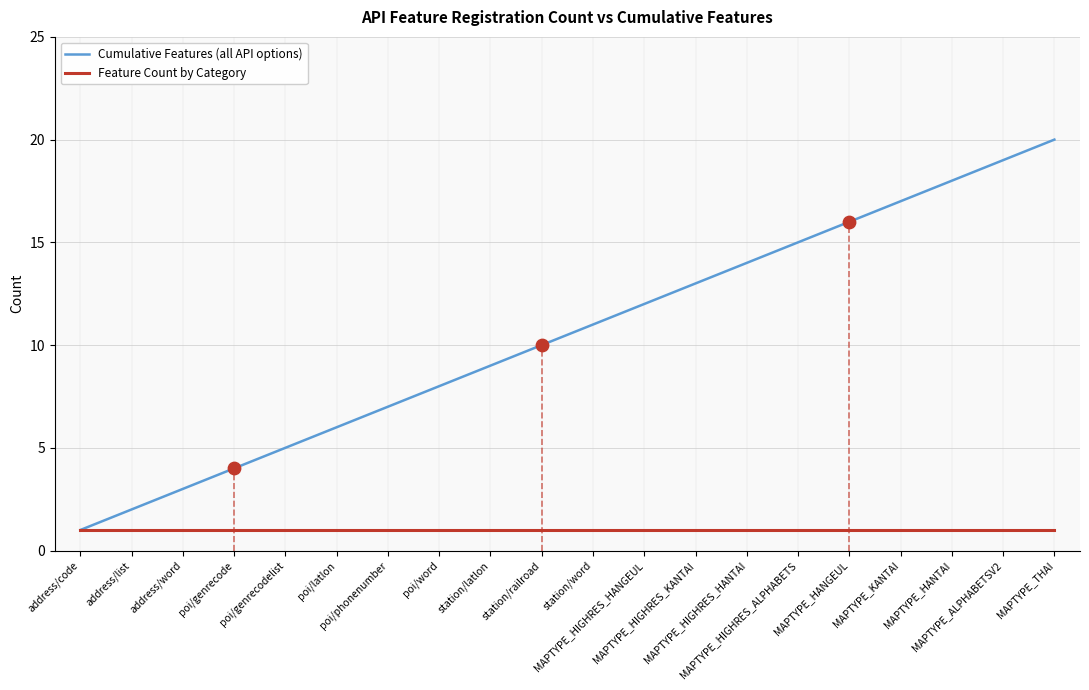

Which series has the widest spread of values?

Cumulative Features (all API options)